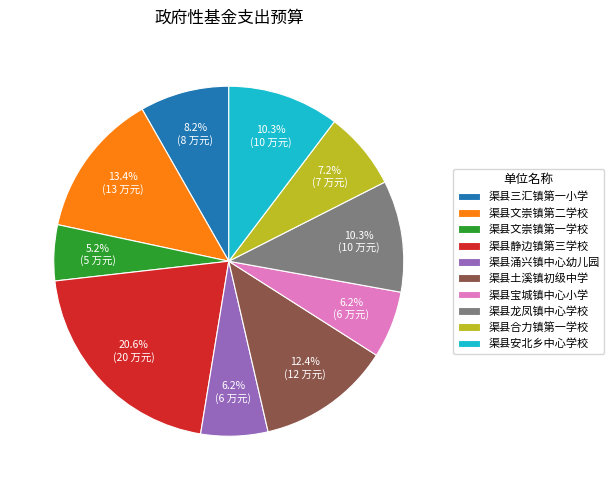

To the nearest percent, what portion does 渠县安北乡中心学校 represent?

10%